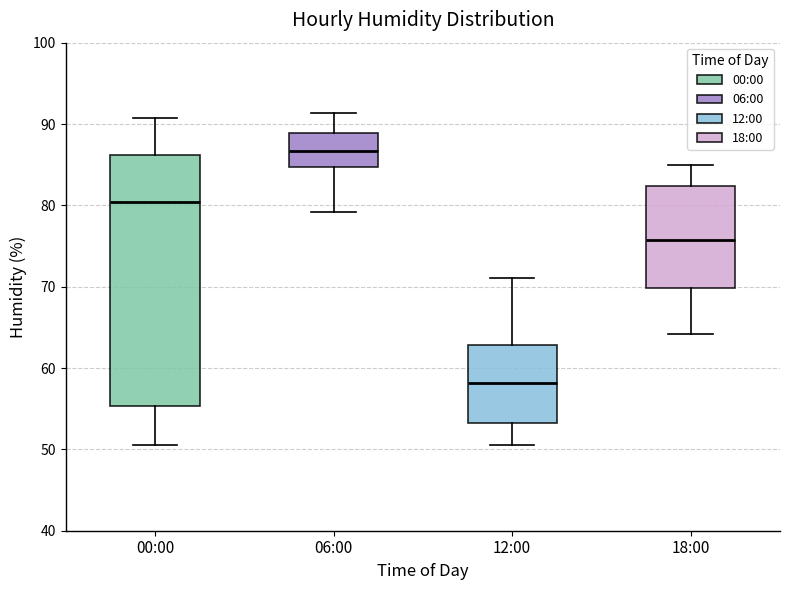

Reading left to right, read every box against the y-axis: the position of its median line, the range the box covers, and the ends of its whiskers. The values are not printed on the chart, so give them approximately, as read against the axis.

00:00: median 80, box 55 to 86, whiskers 51 to 91
06:00: median 87, box 85 to 89, whiskers 79 to 91
12:00: median 58, box 53 to 63, whiskers 51 to 71
18:00: median 76, box 70 to 82, whiskers 64 to 85